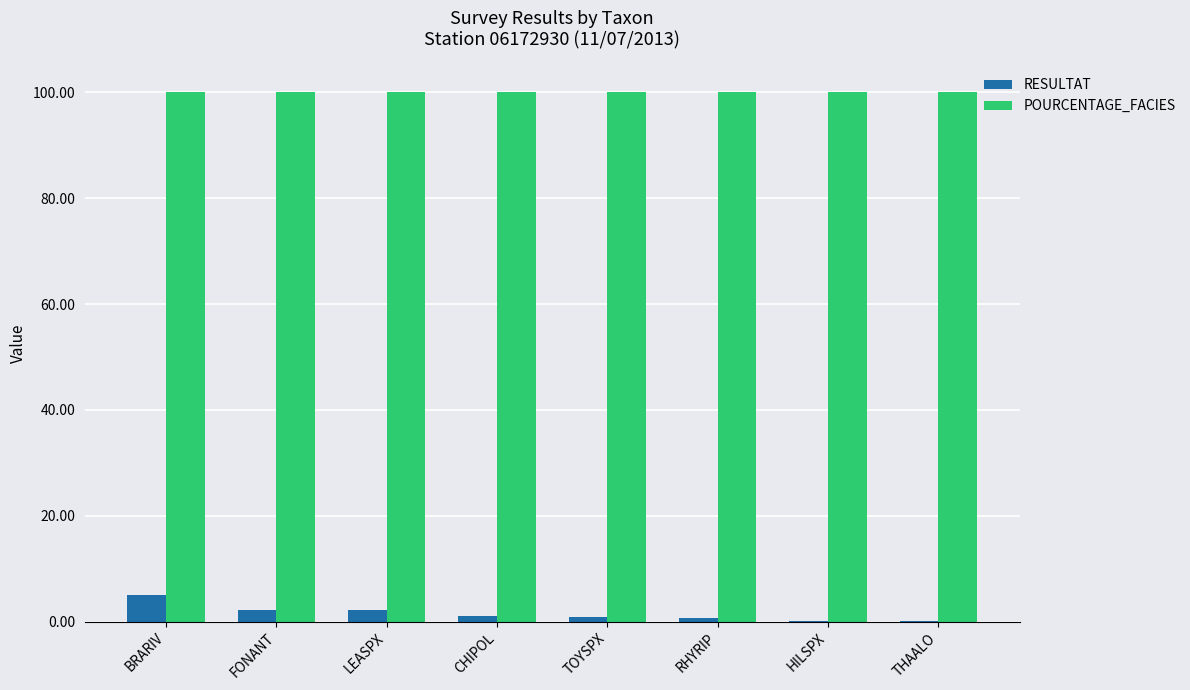

The POURCENTAGE_FACIES series shows 154.3 at CHIPOL. True or false?

False